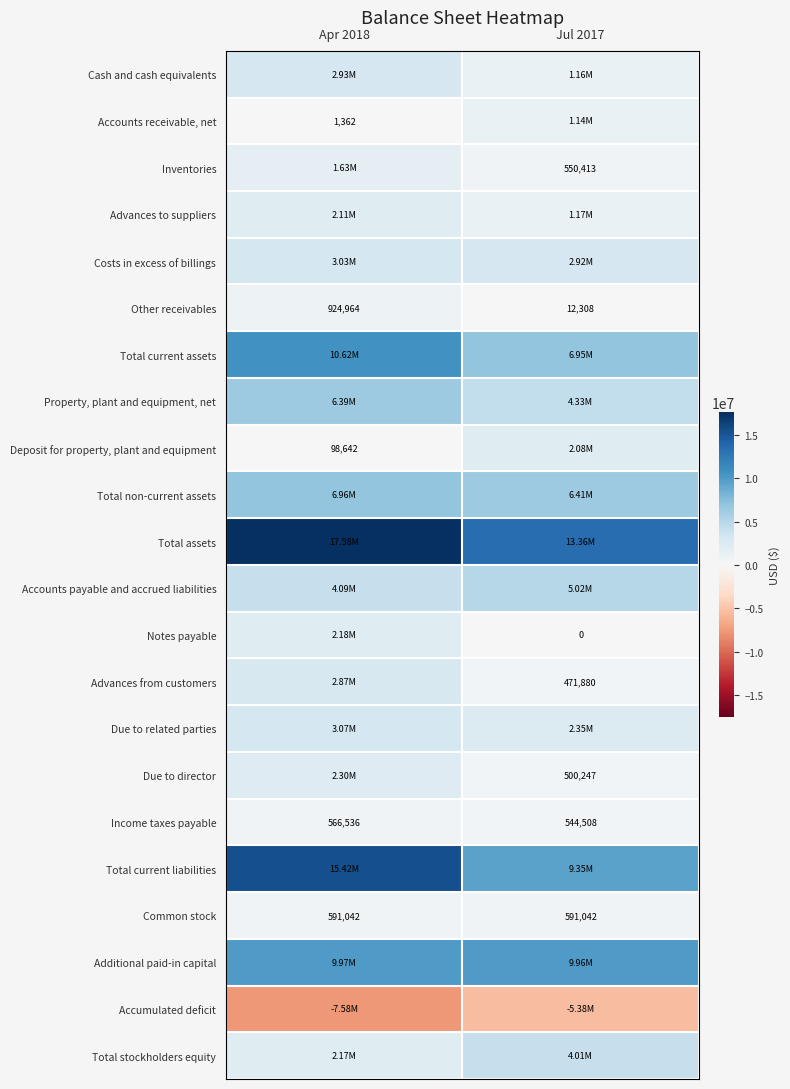

Between Apr 2018 and Jul 2017, which series saw the biggest shift?

Total current liabilities